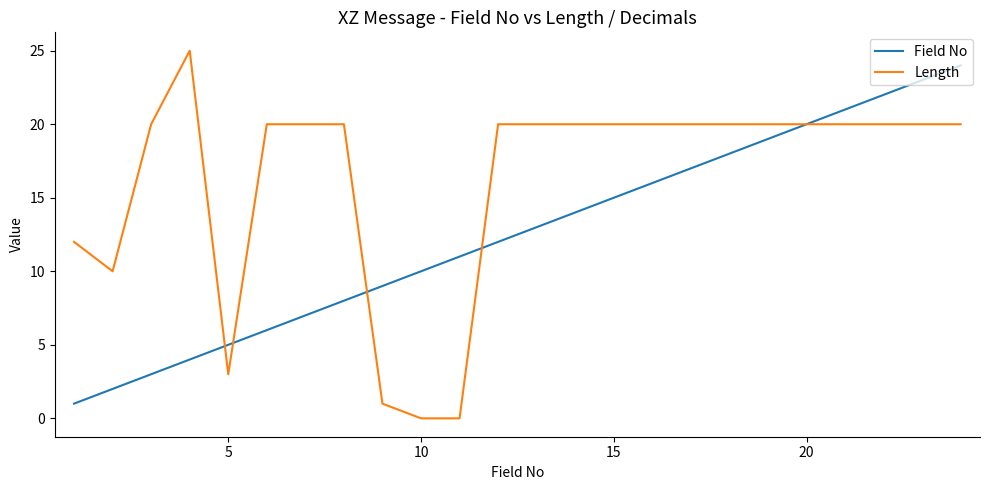

List the series in order of their overall mean, lowest first.

Field No, Length